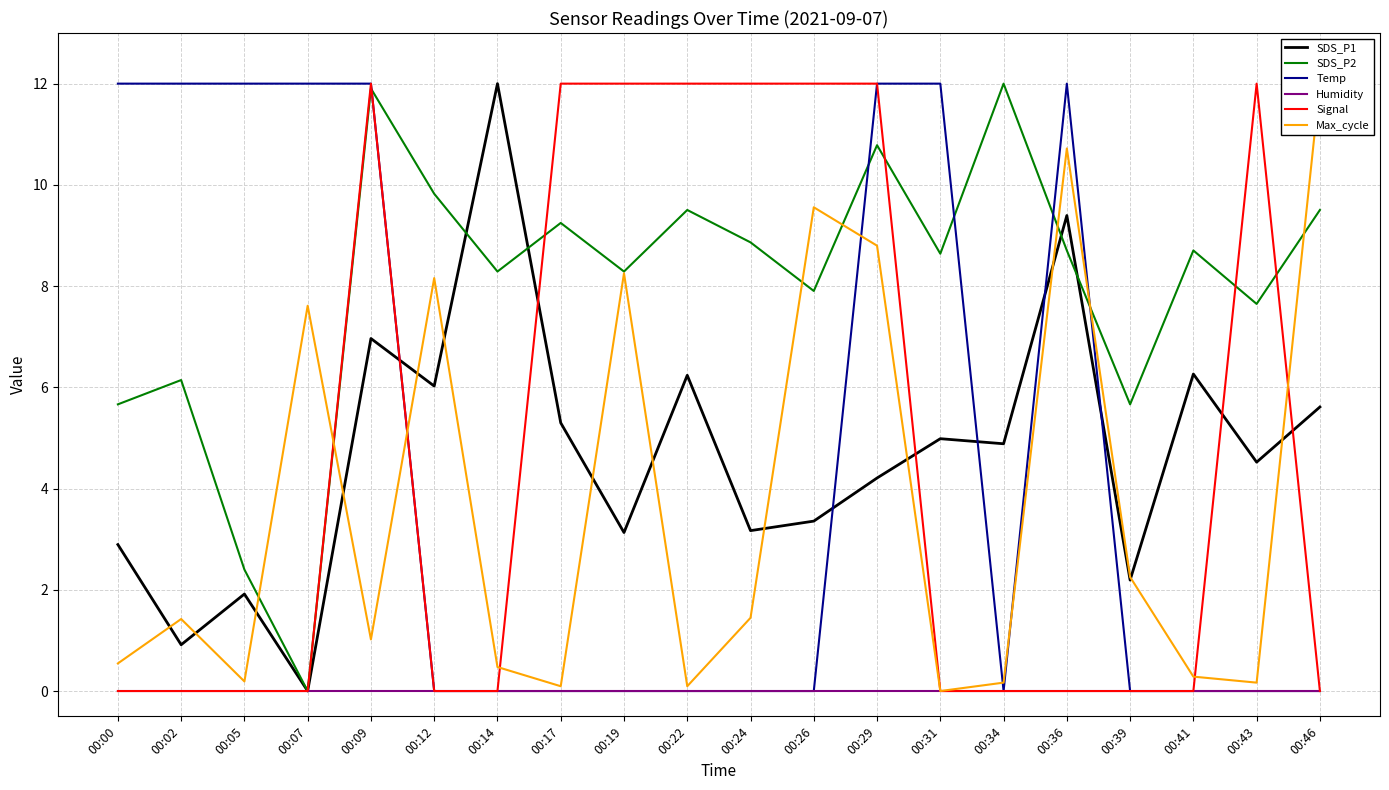

Reading right to left, what are all the values shown in this chart?

SDS_P1: 00:46=5.6	00:43=4.5	00:41=6.3	00:39=2.2	00:36=9.4	00:34=4.9	00:31=5.0	00:29=4.2	00:26=3.4	00:24=3.2	00:22=6.2	00:19=3.1	00:17=5.3	00:14=12.0	00:12=6.0	00:09=7.0	00:07=0.0	00:05=1.9	00:02=0.9	00:00=2.9
SDS_P2: 00:46=9.5	00:43=7.6	00:41=8.7	00:39=5.7	00:36=8.7	00:34=12.0	00:31=8.6	00:29=10.8	00:26=7.9	00:24=8.9	00:22=9.5	00:19=8.3	00:17=9.2	00:14=8.3	00:12=9.8	00:09=11.9	00:07=0.0	00:05=2.4	00:02=6.1	00:00=5.7
Temp: 00:46=0.0	00:43=0.0	00:41=0.0	00:39=0.0	00:36=12.0	00:34=0.0	00:31=12.0	00:29=12.0	00:26=0.0	00:24=0.0	00:22=0.0	00:19=0.0	00:17=0.0	00:14=0.0	00:12=0.0	00:09=12.0	00:07=12.0	00:05=12.0	00:02=12.0	00:00=12.0
Humidity: 00:46=0.0	00:43=0.0	00:41=0.0	00:39=0.0	00:36=0.0	00:34=0.0	00:31=0.0	00:29=0.0	00:26=0.0	00:24=0.0	00:22=0.0	00:19=0.0	00:17=0.0	00:14=0.0	00:12=0.0	00:09=0.0	00:07=0.0	00:05=0.0	00:02=0.0	00:00=0.0
Signal: 00:46=0.0	00:43=12.0	00:41=0.0	00:39=0.0	00:36=0.0	00:34=0.0	00:31=0.0	00:29=12.0	00:26=12.0	00:24=12.0	00:22=12.0	00:19=12.0	00:17=12.0	00:14=0.0	00:12=0.0	00:09=12.0	00:07=0.0	00:05=0.0	00:02=0.0	00:00=0.0
Max_cycle: 00:46=12.0	00:43=0.2	00:41=0.3	00:39=2.3	00:36=10.7	00:34=0.2	00:31=0.0	00:29=8.8	00:26=9.6	00:24=1.4	00:22=0.1	00:19=8.3	00:17=0.1	00:14=0.5	00:12=8.2	00:09=1.0	00:07=7.6	00:05=0.2	00:02=1.4	00:00=0.5